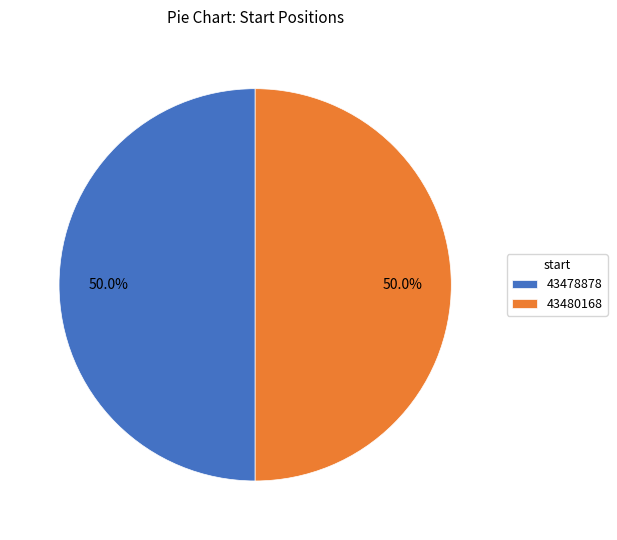

What is the ratio of the value at 43478878 to the value at 43480168?

1.0